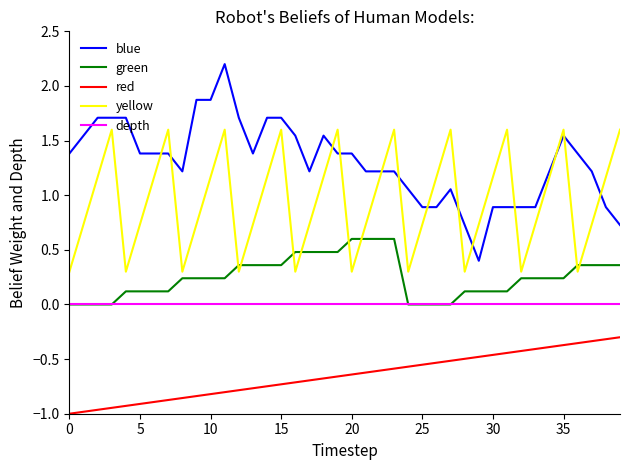

Rank the series by their maximum value, from highest to lowest.

blue, yellow, green, depth, red